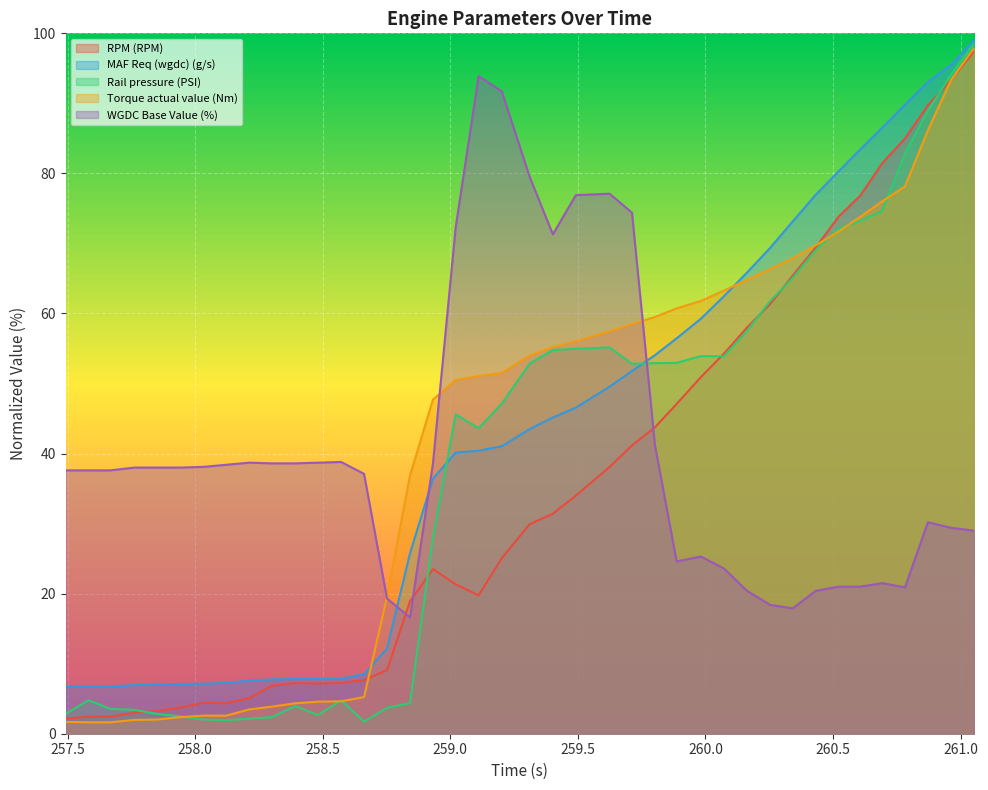

What are all the series names shown in the legend?

RPM (RPM), MAF Req (wgdc) (g/s), Rail pressure (PSI), Torque actual value (Nm), WGDC Base Value (%)